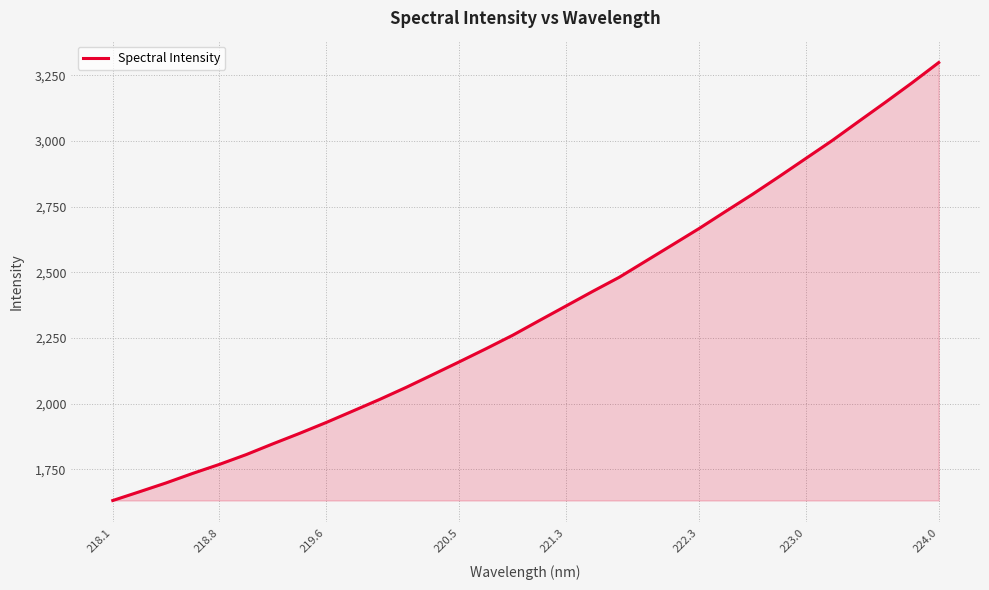

What is the difference between the maximum and minimum values?

1667.8